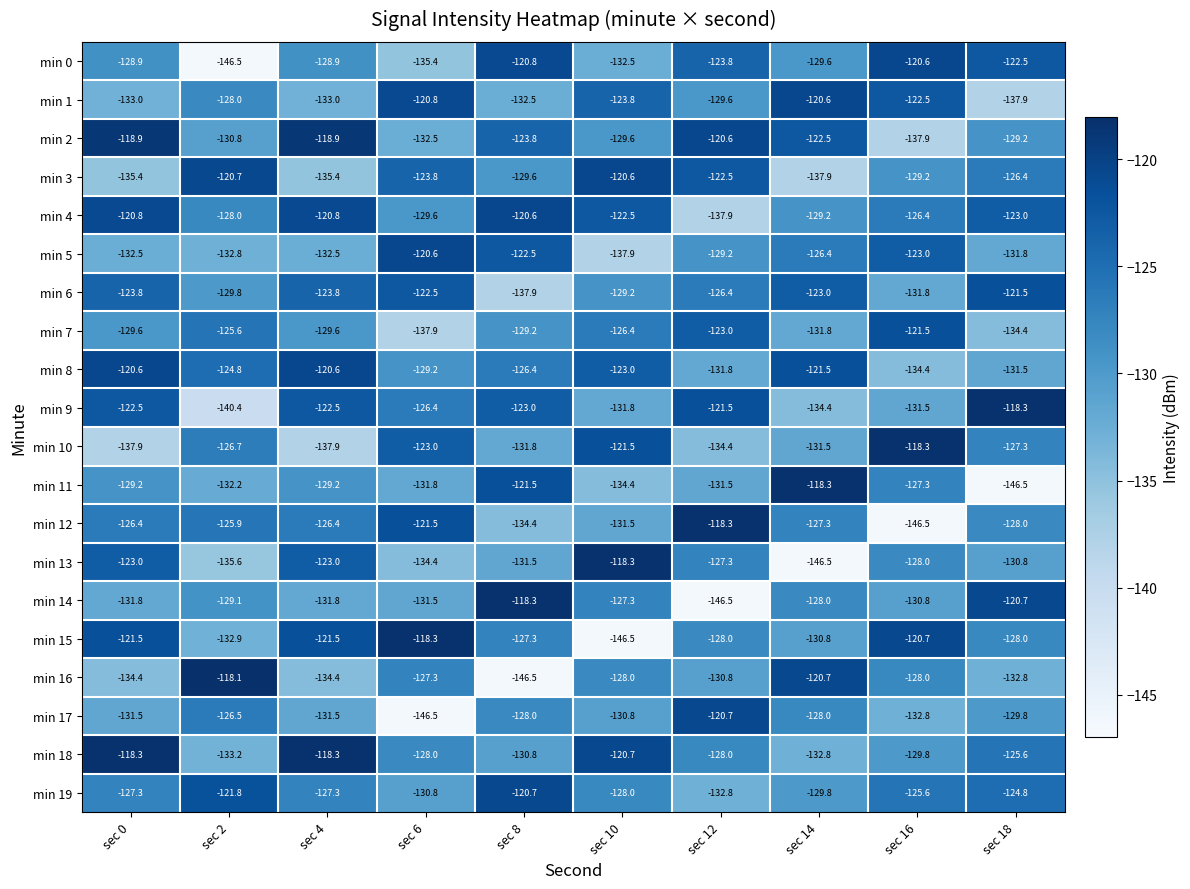

What is the difference between the maximum and minimum values in the min 4 series?

17.3